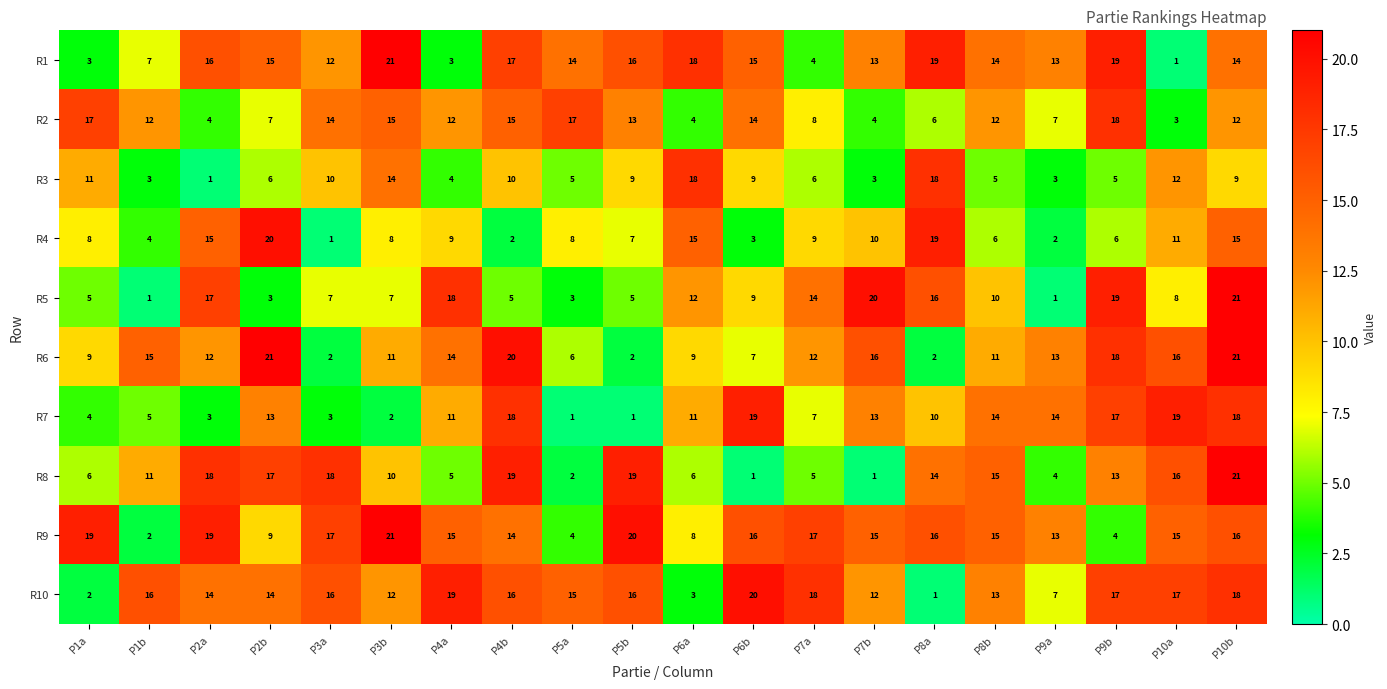

True or false: R6 has a value of 2 at P5a.

False